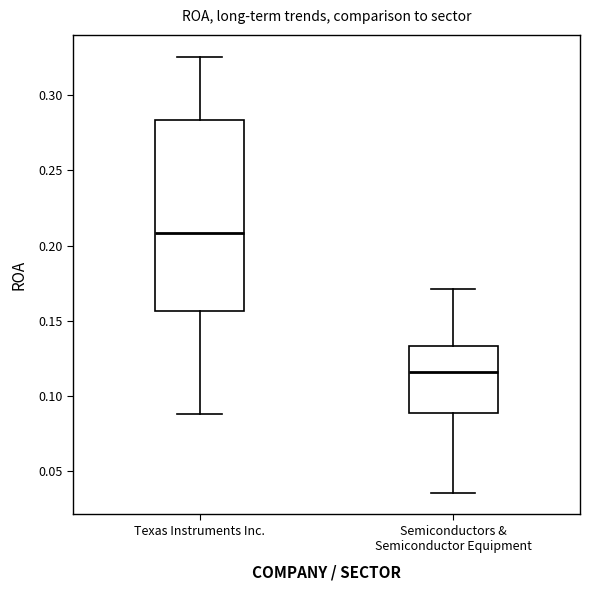

Comparing the boxes themselves (not the whiskers), which one is the tallest?

Texas Instruments Inc.